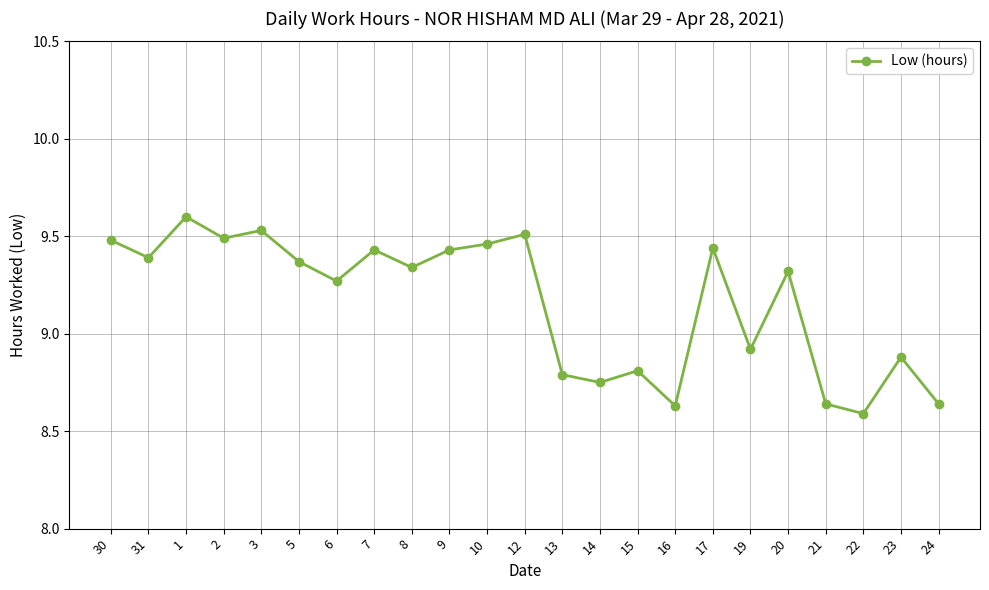

How many interior local valleys (lower than both neighbors) does the data have?

8